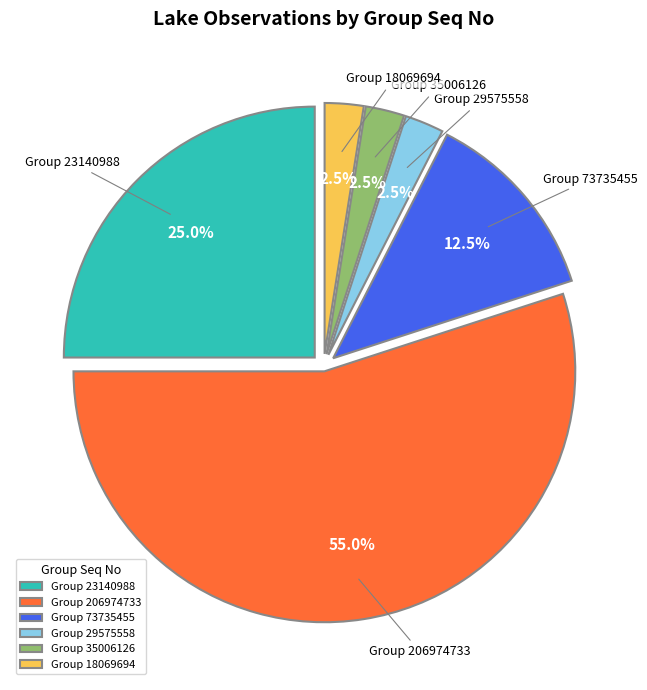

What is the largest slice in the pie chart?

Group 206974733